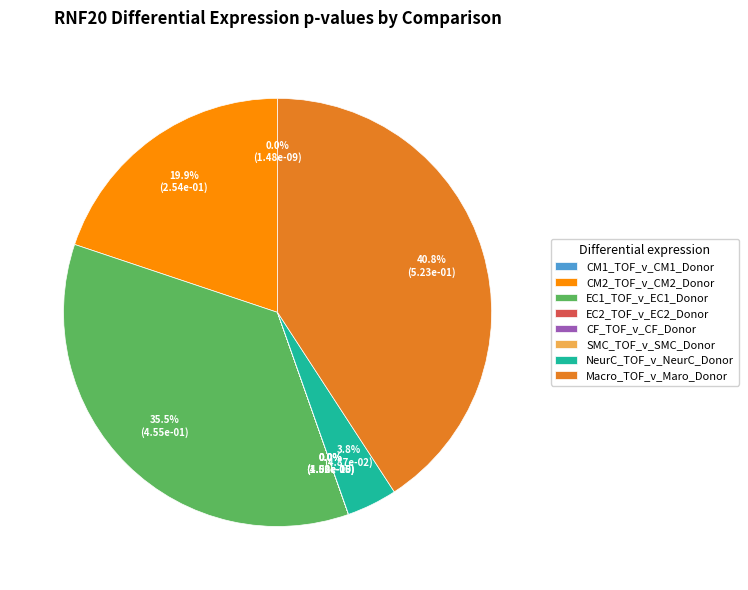

Combined, do CM1_TOF_v_CM1_Donor and CF_TOF_v_CF_Donor account for over 50%?

No